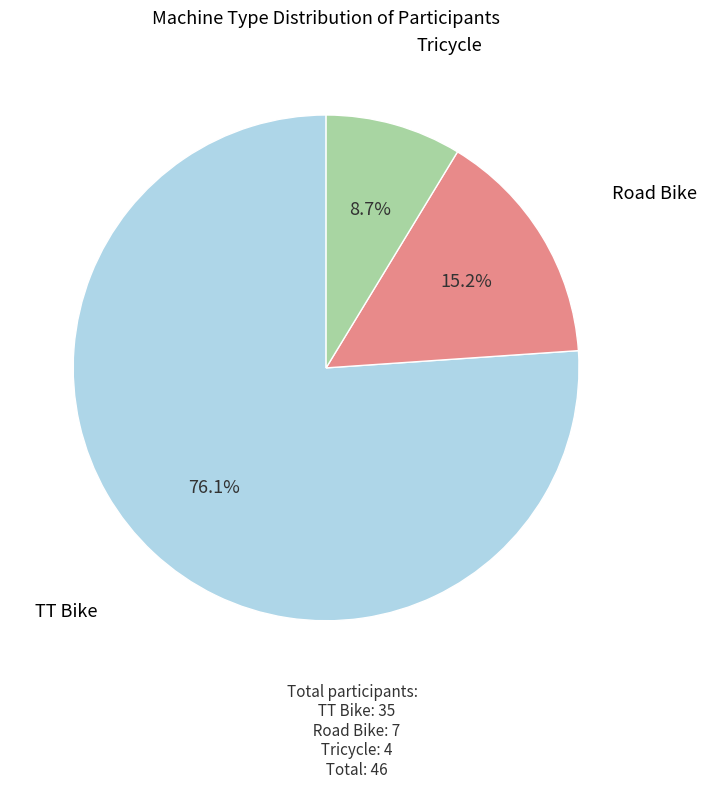

To the nearest percent, what is the difference between the TT Bike and Road Bike slice percentages?

61%